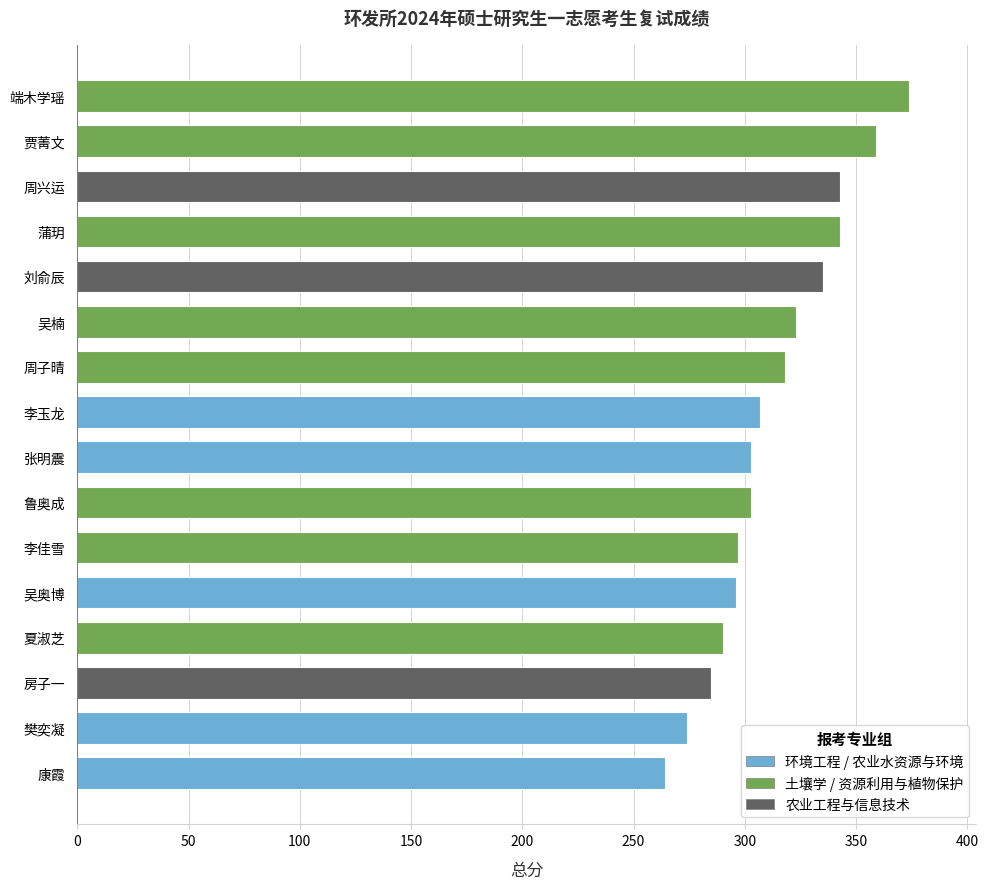

What is the approximate value at 周兴运?

343